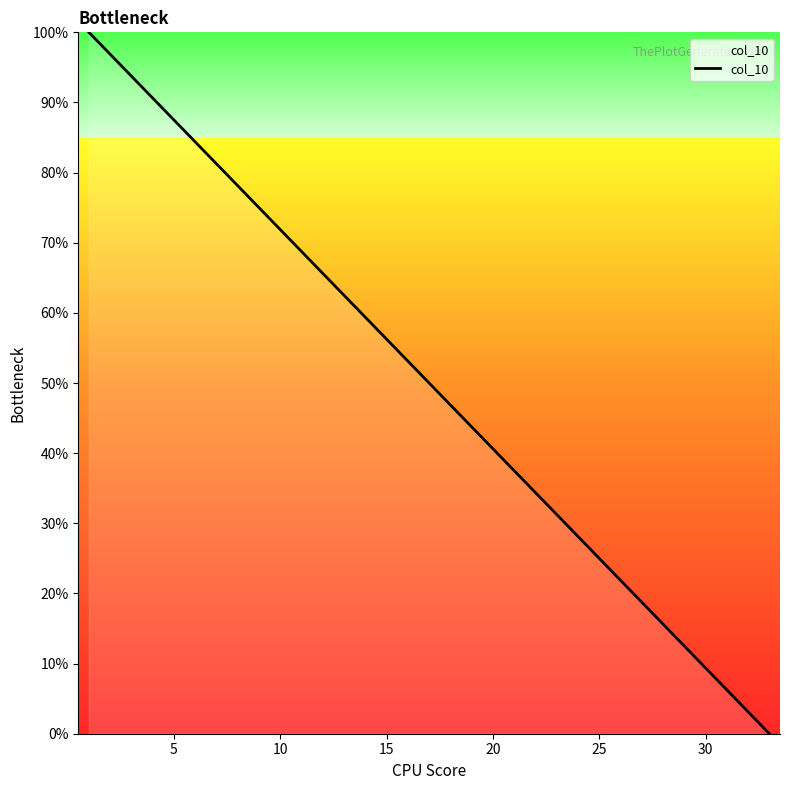

What is the greatest value displayed?

100.0